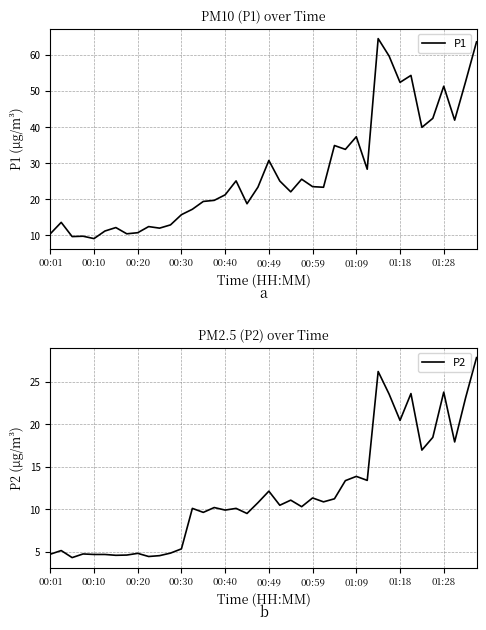

What is the average value of the P2 series?

11.8